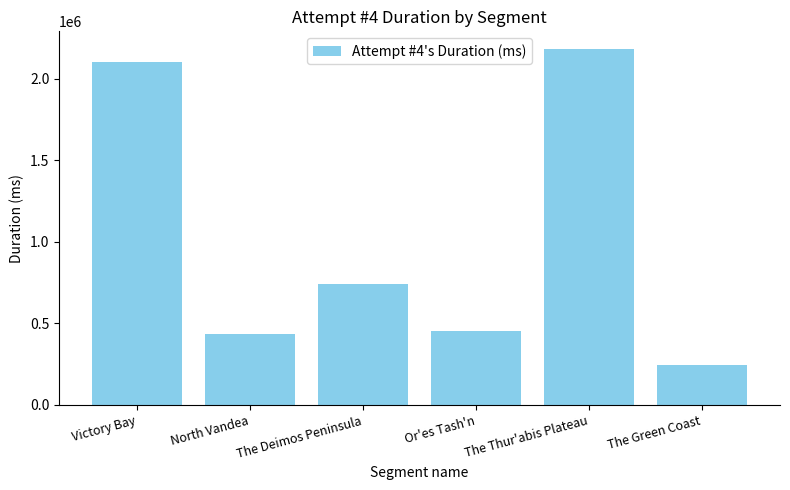

Between The Thur'abis Plateau and Or'es Tash'n, which is larger?

The Thur'abis Plateau